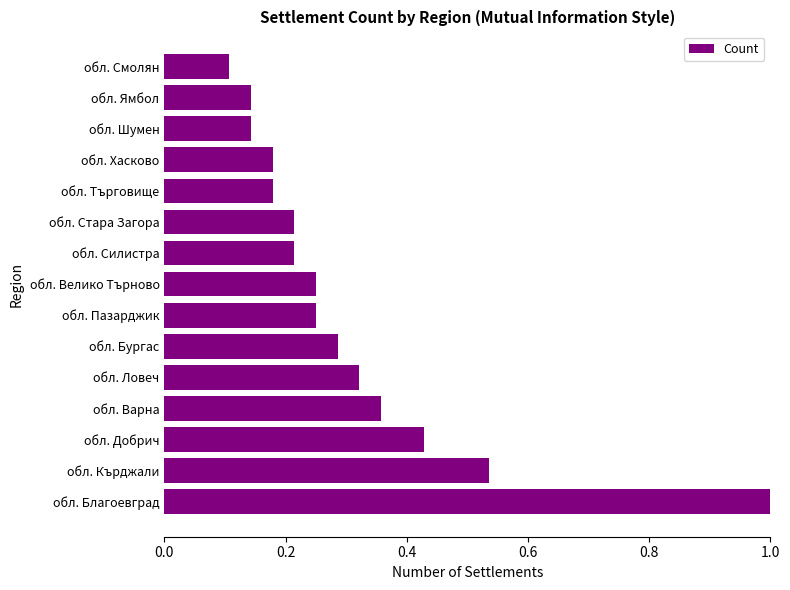

Where is the data nearest to the value 0?

обл. Смолян